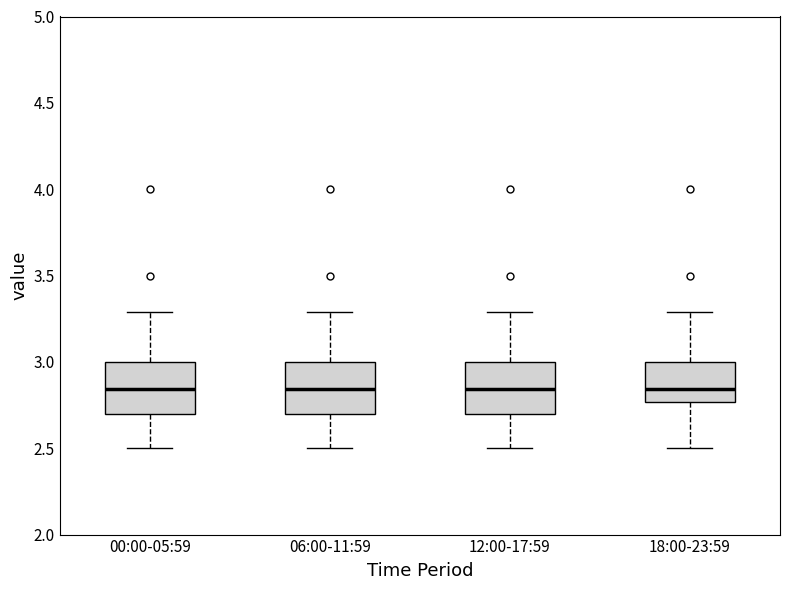

Where is the lower edge of the box for 12:00-17:59 on the y-axis? The values are not printed on the chart, so give them approximately, as read against the axis.

2.70